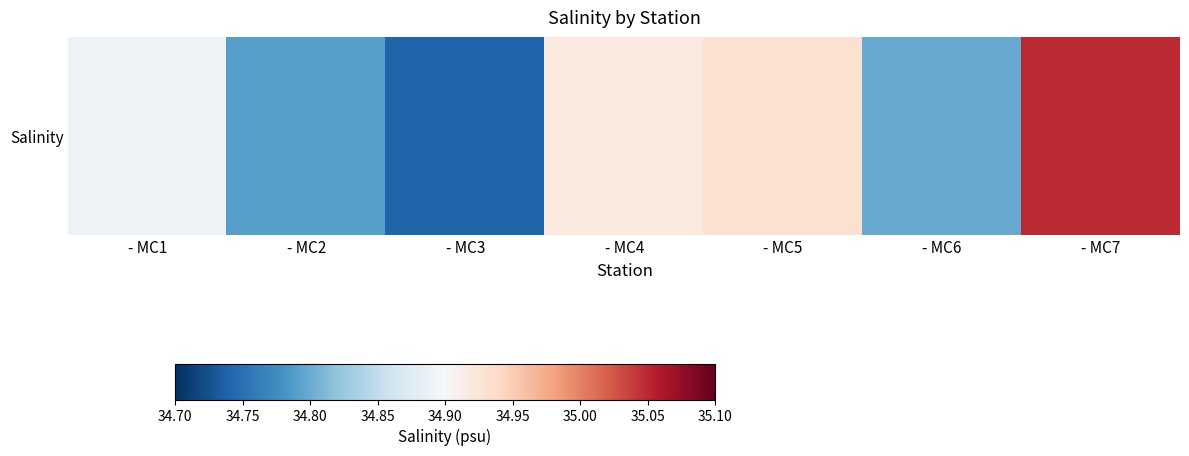

Reading left to right, transcribe all the data shown in this chart.

34.9	34.8	34.7	34.9	34.9	34.8	35.0